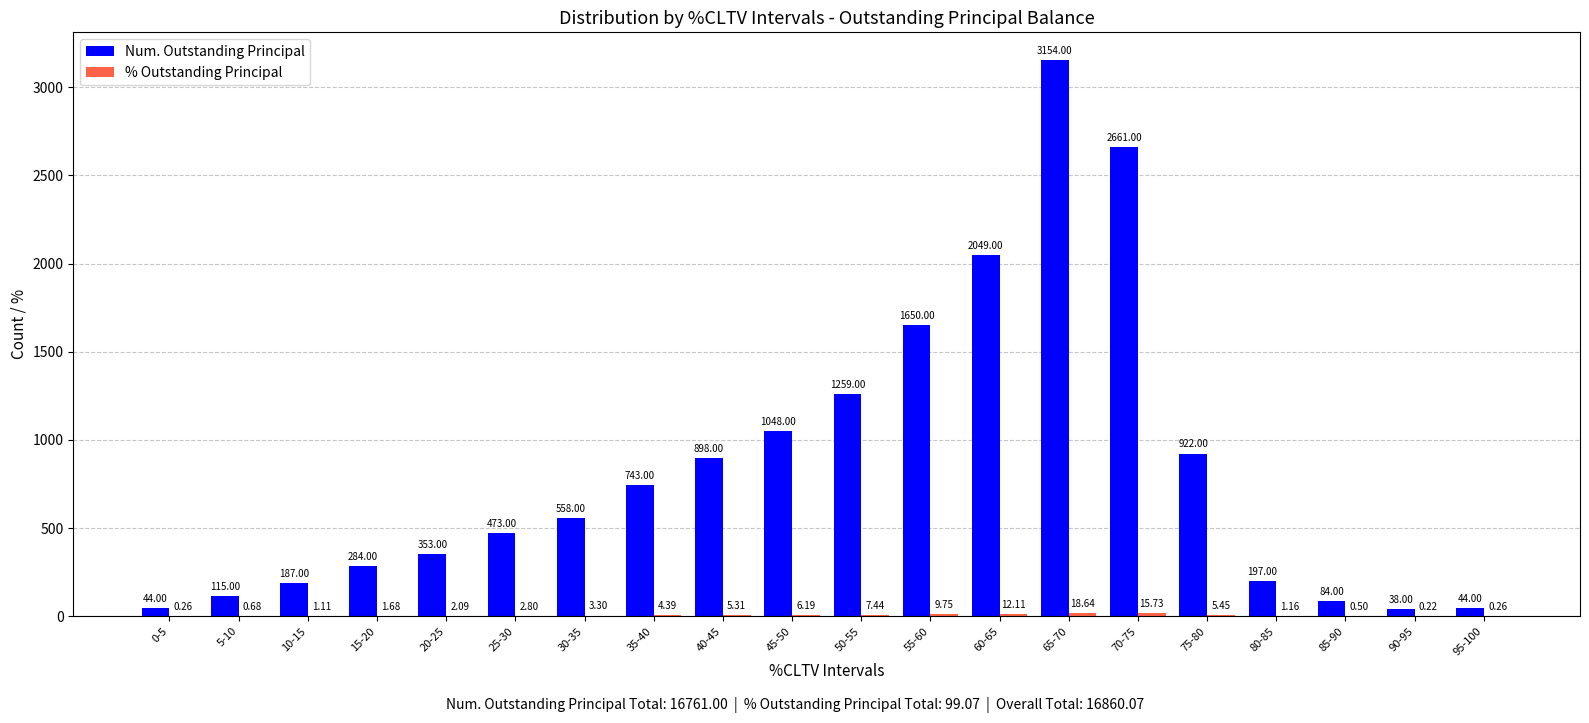

How many categories are shown in the chart?

20